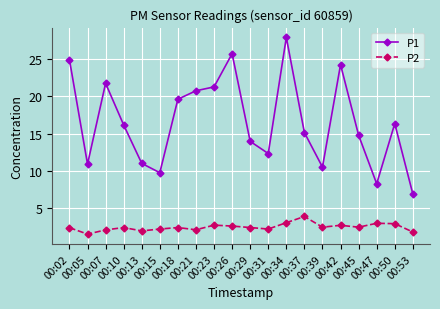

How many data points does each series have?

20